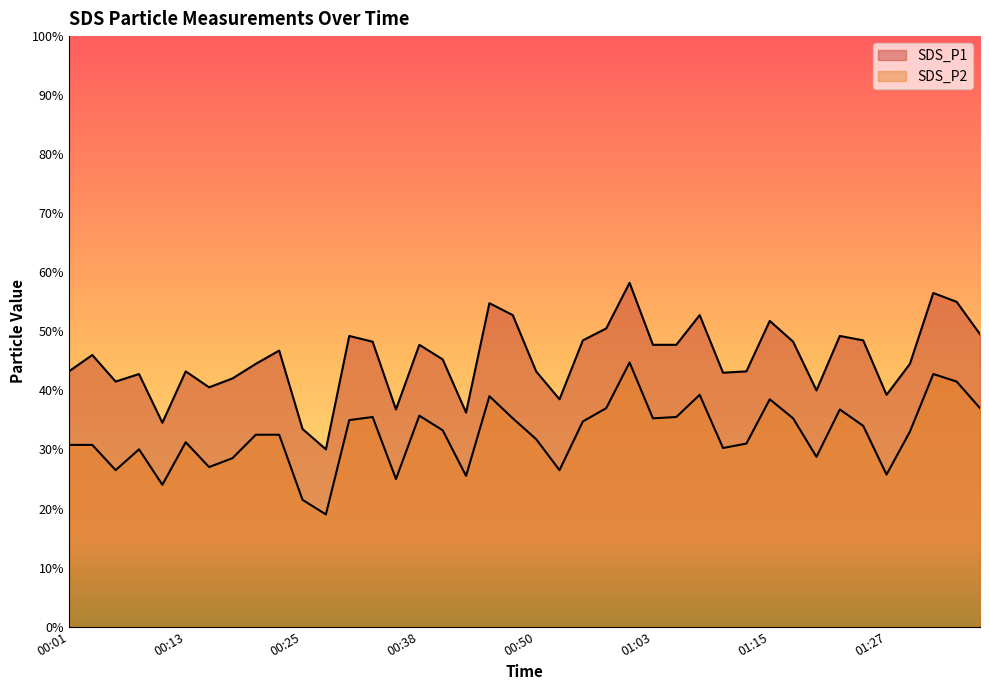

At which category does SDS_P1 reach its first local valley?

00:06